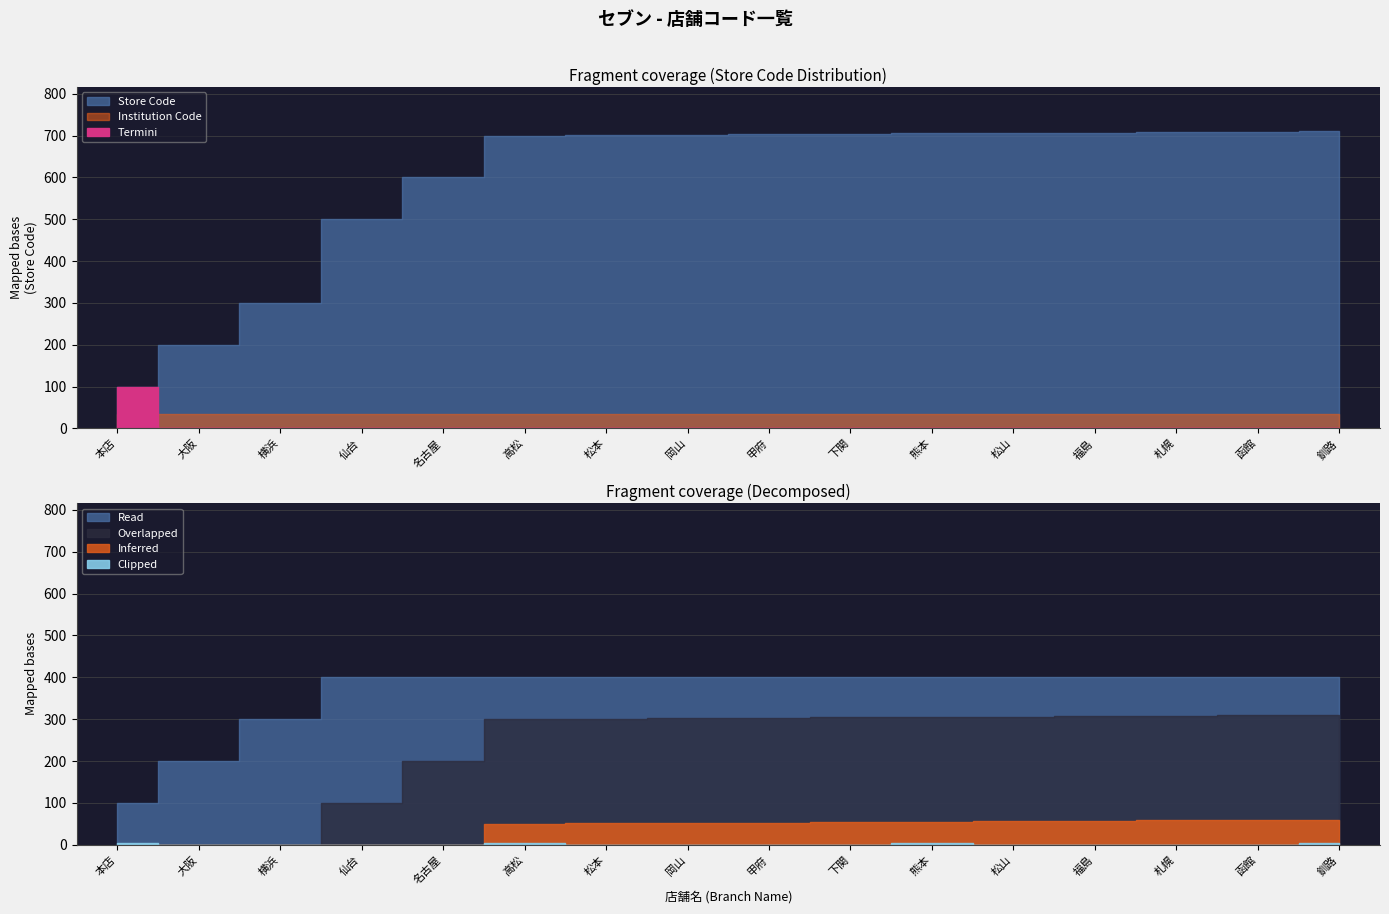

What is the sum of all values?

9455